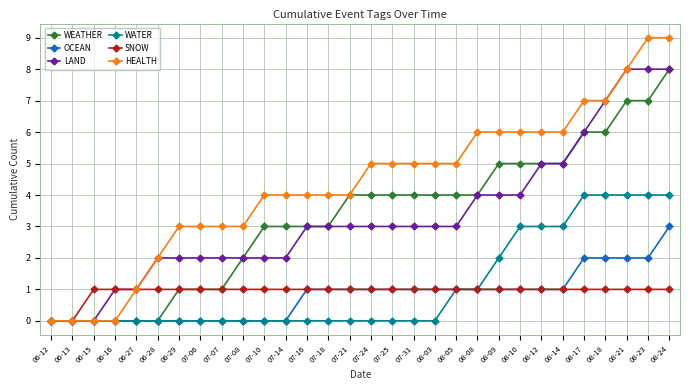

How many categories are shown in the chart?

30